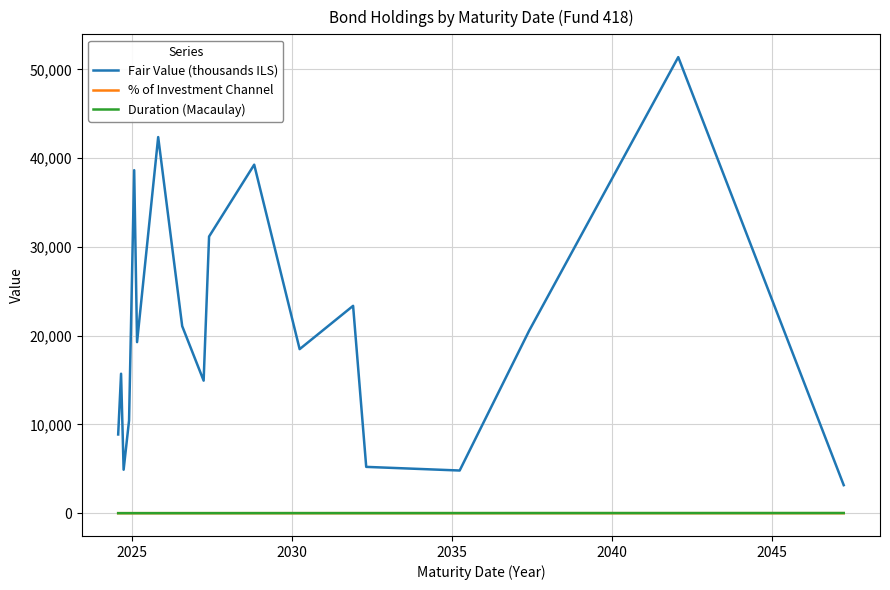

True or false: Fair Value (thousands ILS) and % of Investment Channel cross at least once.

False